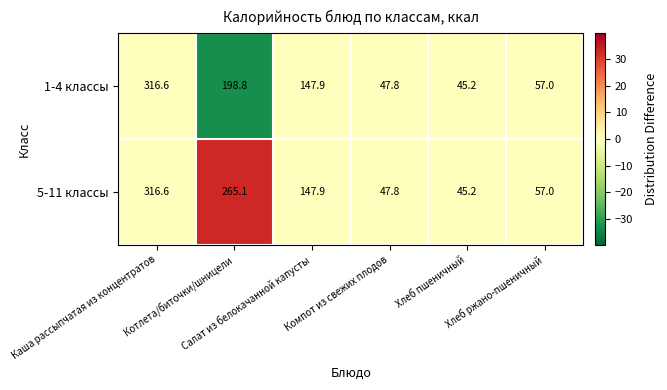

What is the sum of all 5-11 классы values?

879.6